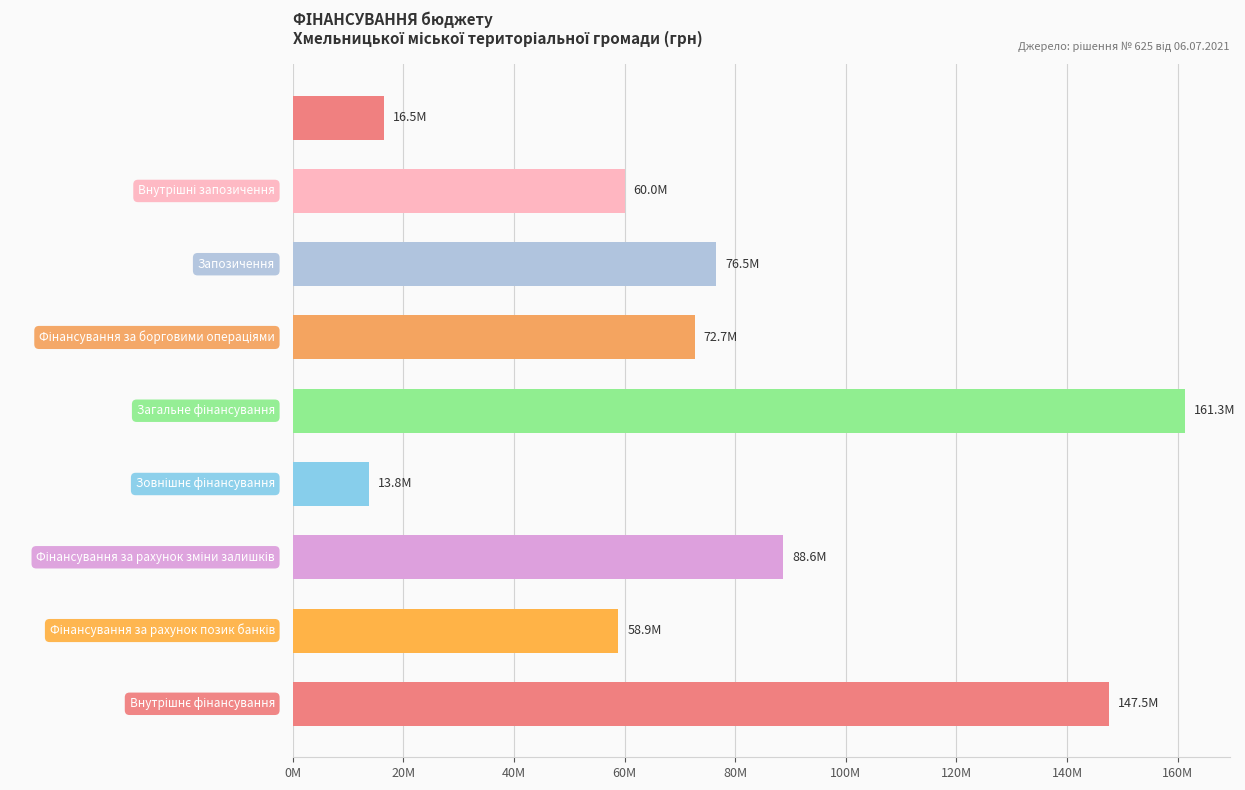

What is the difference between the maximum and second lowest values?

144777613.2